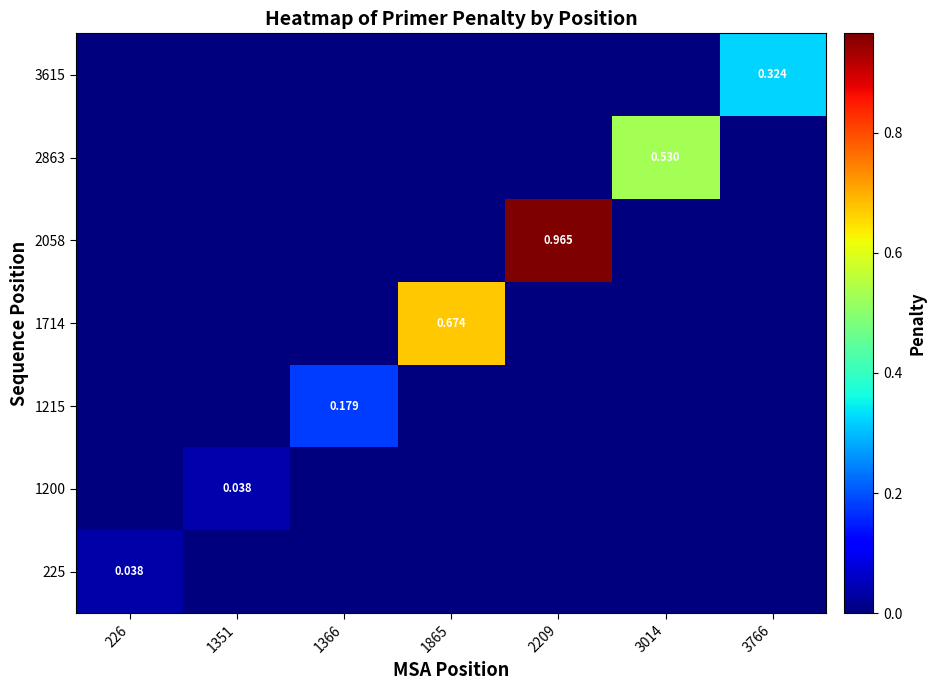

List the labels in order of 1200 value, largest first.

1351, 226, 1366, 1865, 2209, 3014, 3766